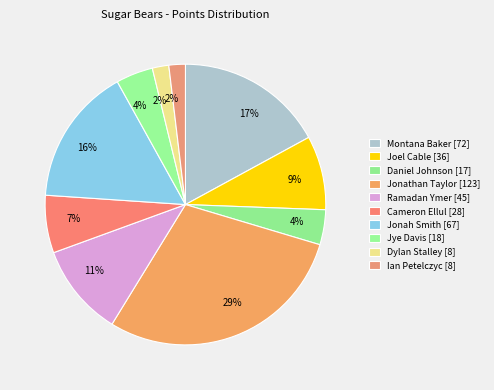

Which slice is the smallest?

Dylan Stalley